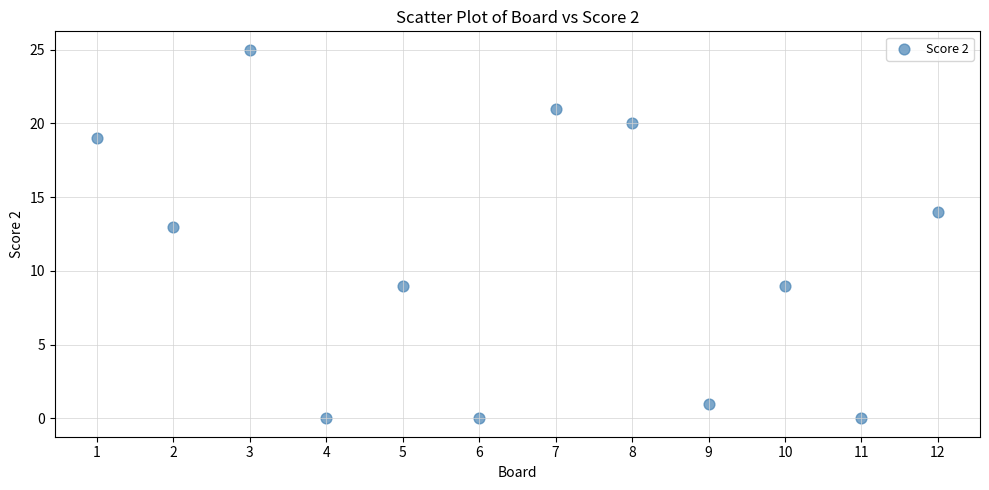

What Y value in the scatter plot is closest to 12?

13